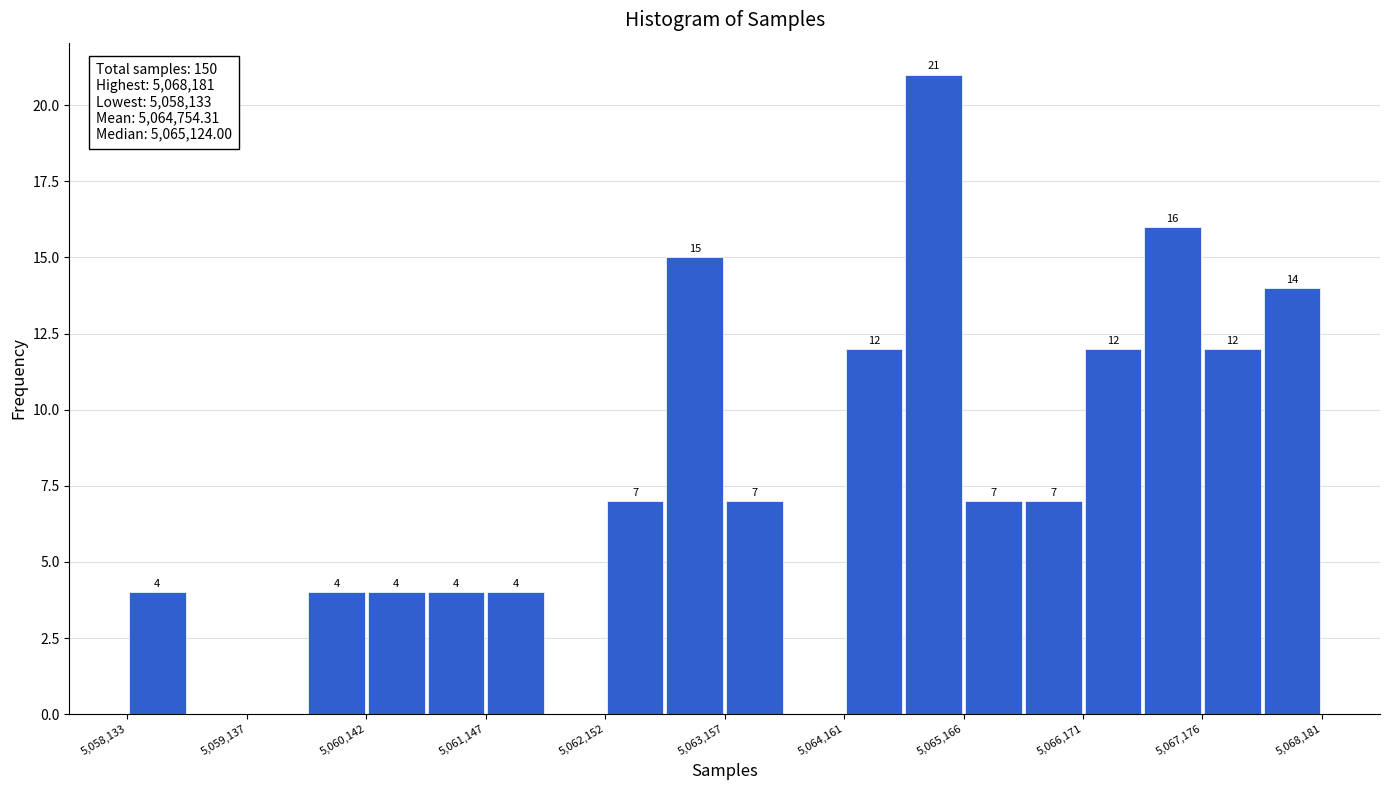

Read against the x-axis, roughly where is the centre of the tallest bar?

5065000